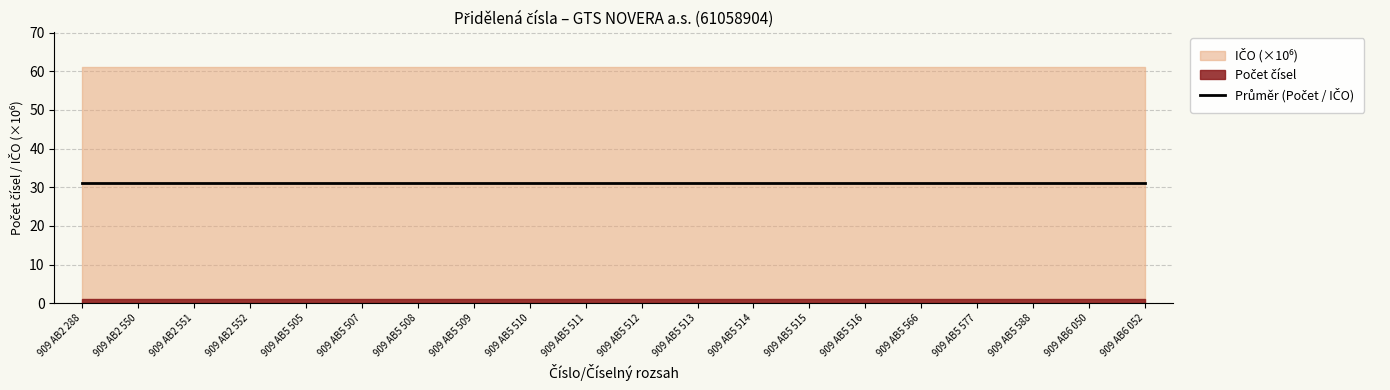

Reading left to right, what are all the values shown in this chart?

Počet čísel: 1	1	1	1	1	1	1	1	1	1	1	1	1	1	1	1	1	1	1	1
IČO: 61058904	61058904	61058904	61058904	61058904	61058904	61058904	61058904	61058904	61058904	61058904	61058904	61058904	61058904	61058904	61058904	61058904	61058904	61058904	61058904